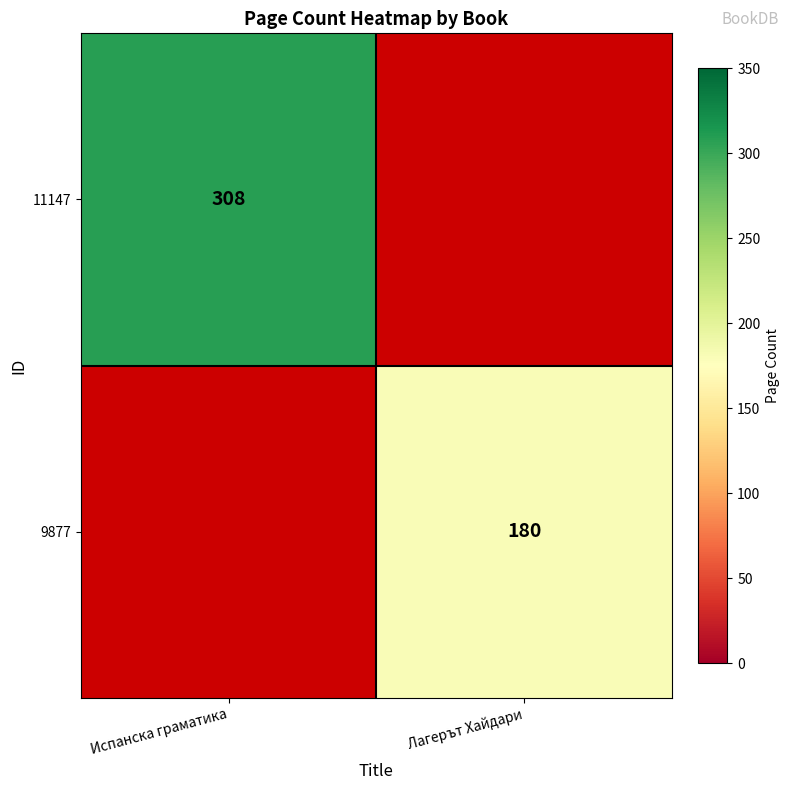

Which label corresponds to the largest value in the chart?

Испанска граматика